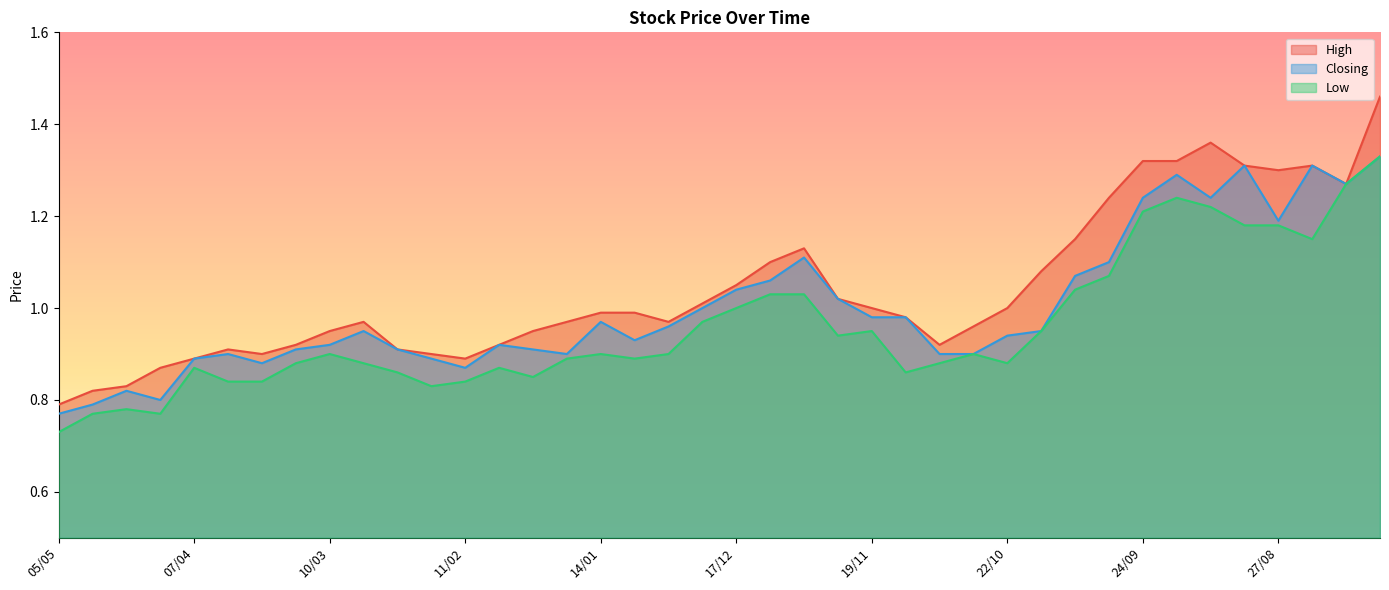

What is the value of the Low point at the 21st from the left?

1.0